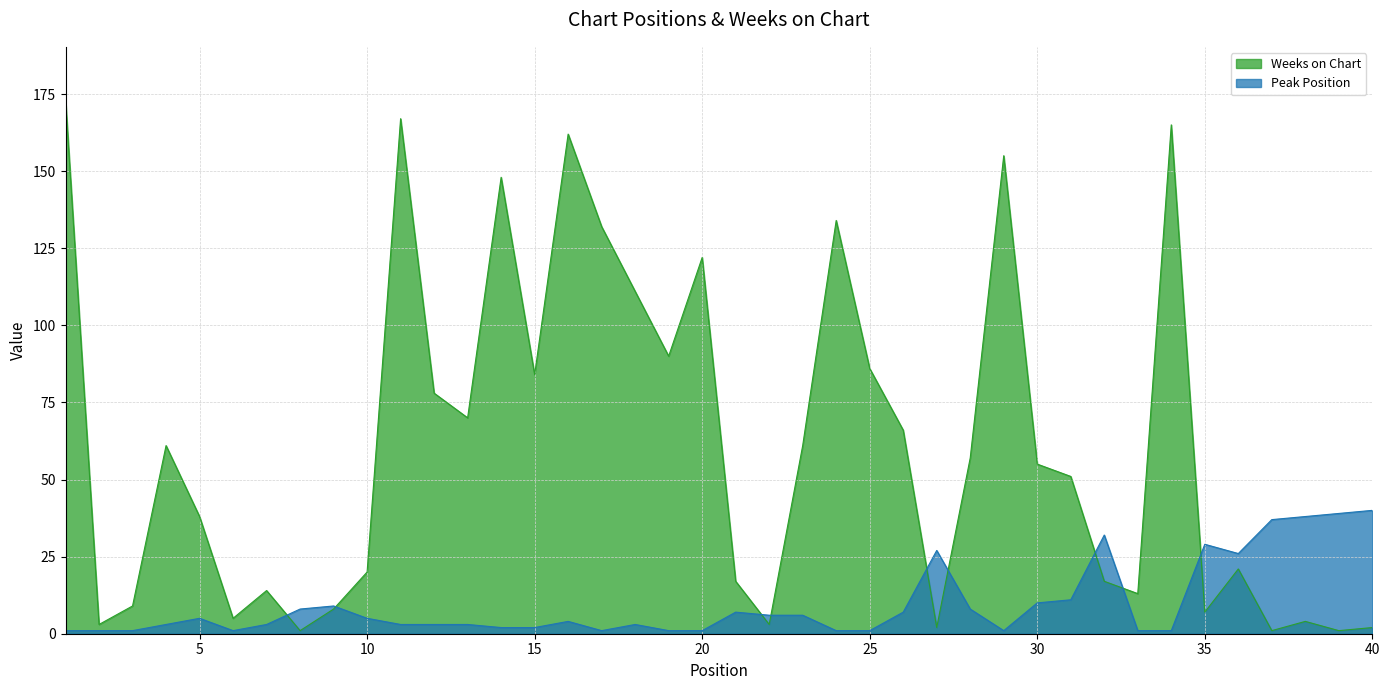

What is the total value across all series at 40?

42